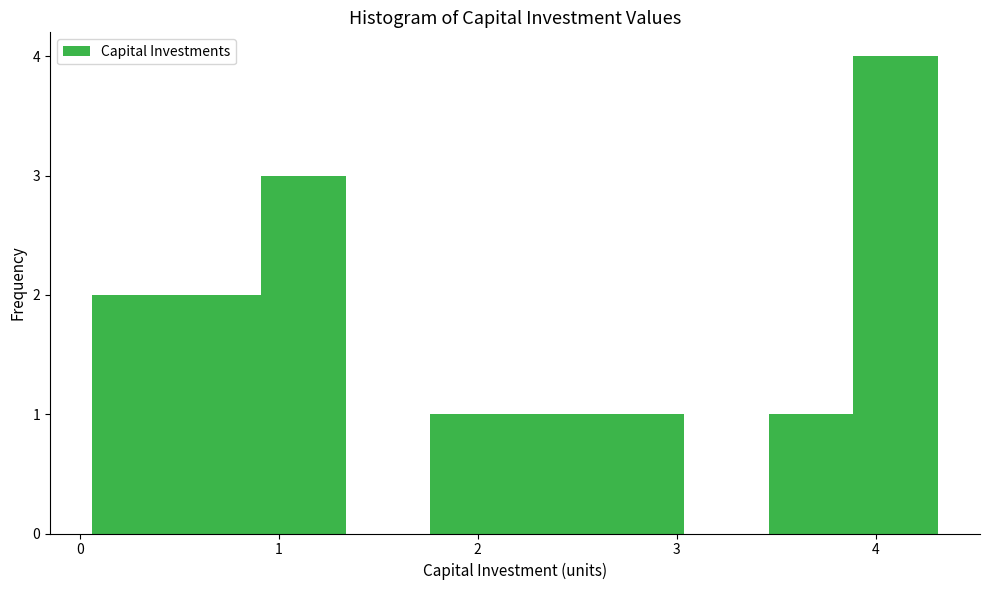

Reading left to right, transcribe this chart: for each bar, give the range it covers on the x-axis and its height. Neither the bar edges nor the heights are printed on the chart, so give them approximately, as read against the axes.

0.1 to 0.5: 2
0.5 to 0.9: 2
0.9 to 1.3: 3
1.3 to 1.8: 0
1.8 to 2.2: 1
2.2 to 2.6: 1
2.6 to 3.0: 1
3.0 to 3.5: 0
3.5 to 3.9: 1
3.9 to 4.3: 4